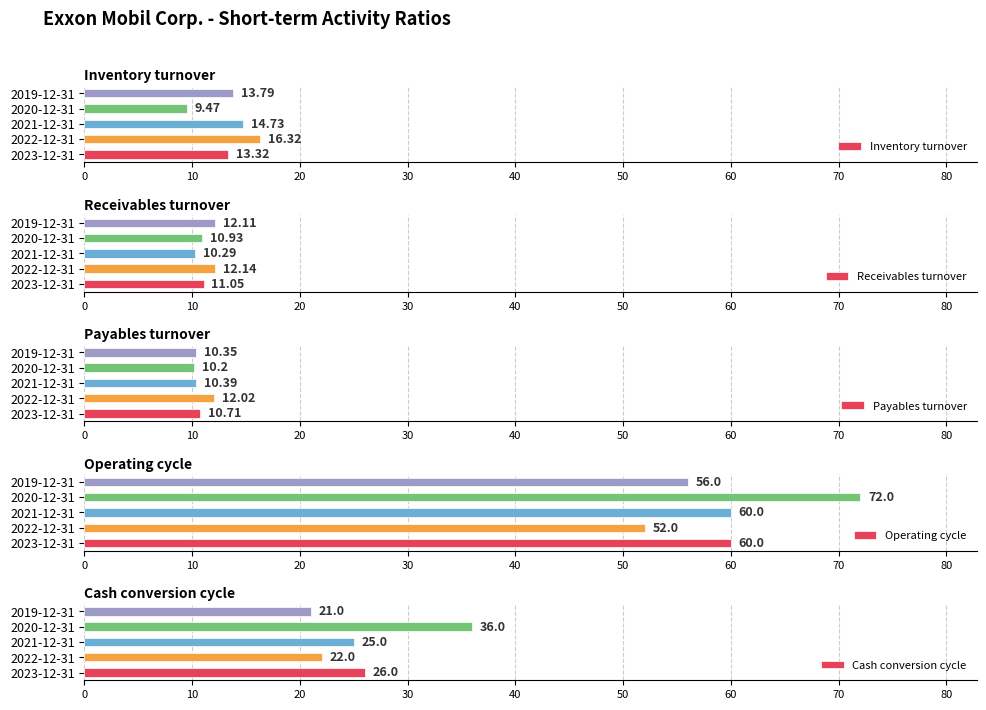

The Operating cycle series shows 97.3 at 2019-12-31. True or false?

False